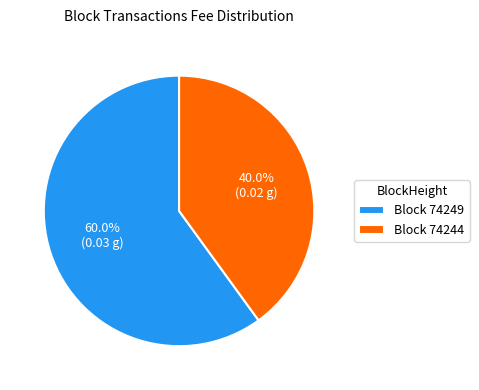

What percentage is NOT represented by Block 74244?

60.0%